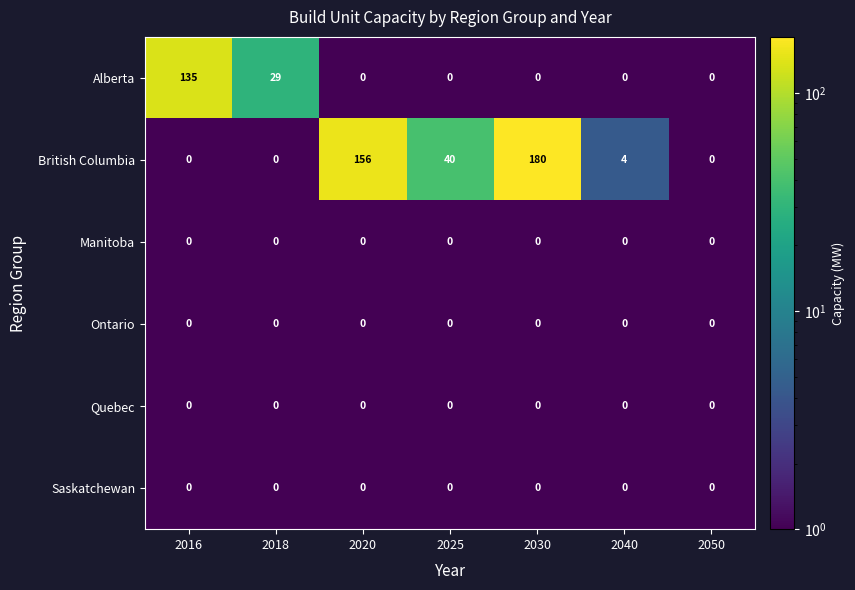

What is the sum of the British Columbia values at 2020 and 2050?

156